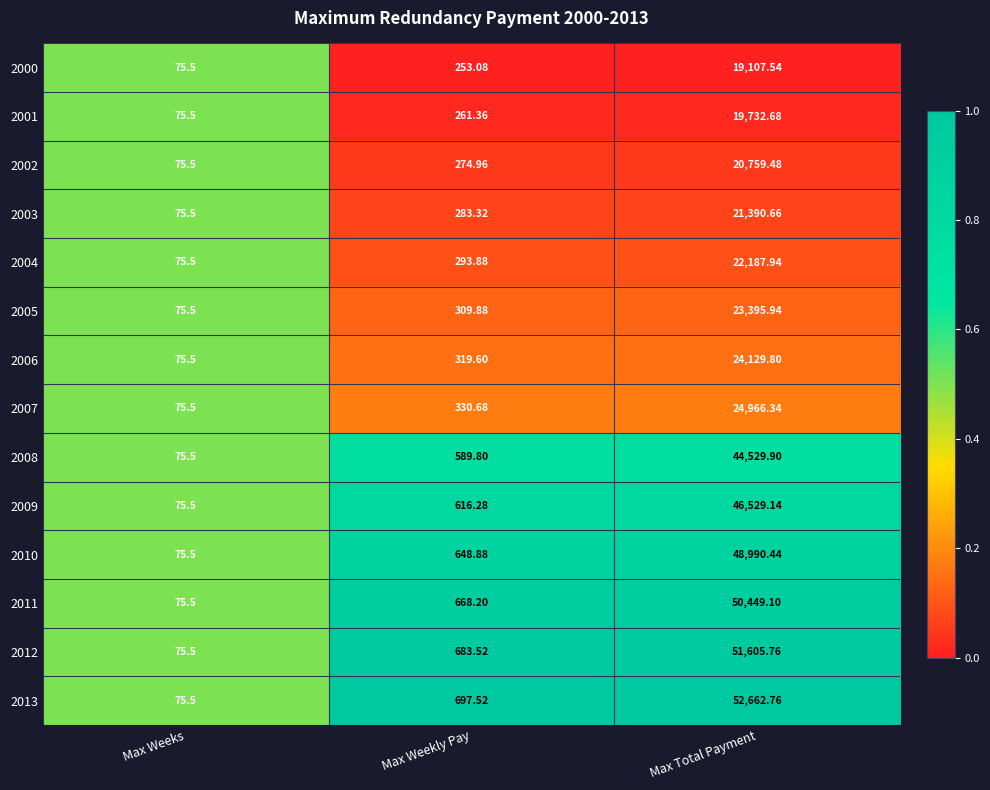

At which label is 2013 closest to 26369?

Max Weekly Pay